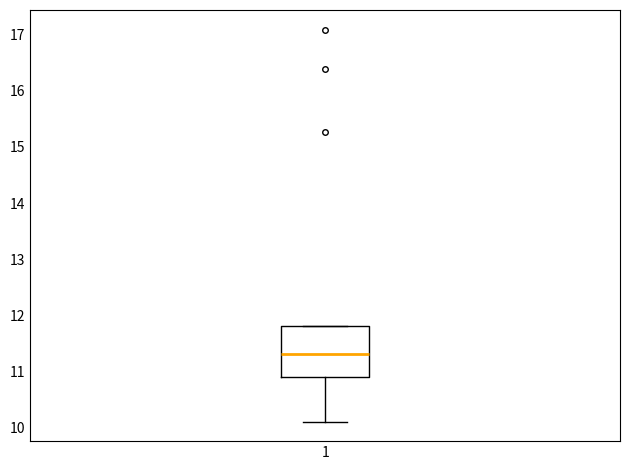

Where is the upper edge of the box at x = 1 on the y-axis? The values are not printed on the chart, so give them approximately, as read against the axis.

11.8